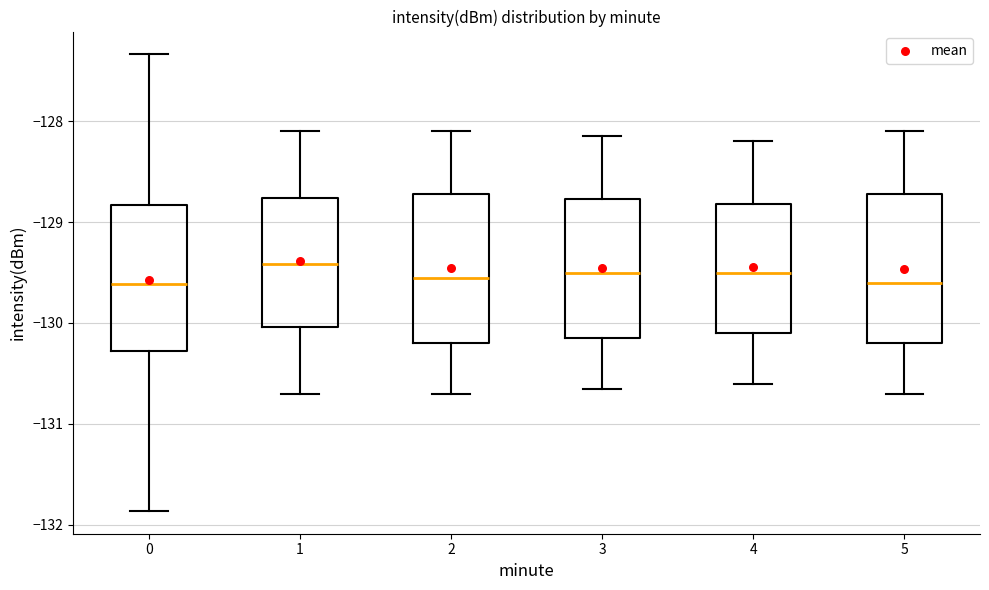

Reading left to right, read every box against the y-axis: the position of its median line, the range the box covers, and the ends of its whiskers. The values are not printed on the chart, so give them approximately, as read against the axis.

0: median -129.6, box -130.3 to -128.8, whiskers -131.9 to -127.3
1: median -129.4, box -130.0 to -128.8, whiskers -130.7 to -128.1
2: median -129.5, box -130.2 to -128.7, whiskers -130.7 to -128.1
3: median -129.5, box -130.1 to -128.8, whiskers -130.6 to -128.1
4: median -129.5, box -130.1 to -128.8, whiskers -130.6 to -128.2
5: median -129.6, box -130.2 to -128.7, whiskers -130.7 to -128.1